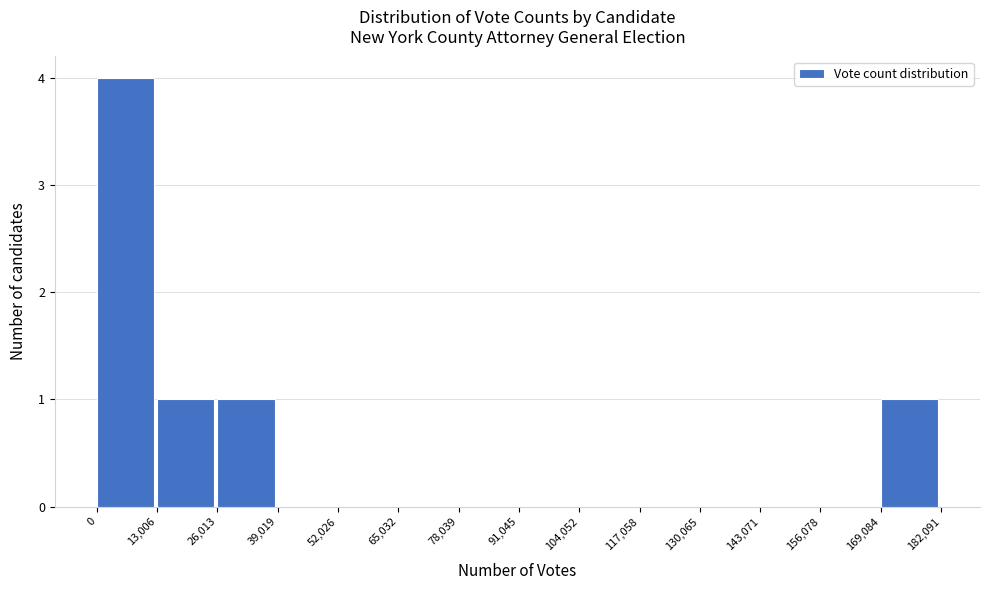

Reading left to right, transcribe this chart: for each bar, give the range it covers on the x-axis and its height. The values are not printed on the chart, so give them approximately, as read against the axis.

0 to 13,006: 4
13,006 to 26,013: 1
26,013 to 39,019: 1
39,019 to 52,026: 0
52,026 to 65,032: 0
65,032 to 78,039: 0
78,039 to 91,045: 0
91,045 to 104,052: 0
104,052 to 117,058: 0
117,058 to 130,065: 0
130,065 to 143,071: 0
143,071 to 156,078: 0
156,078 to 169,084: 0
169,084 to 182,091: 1